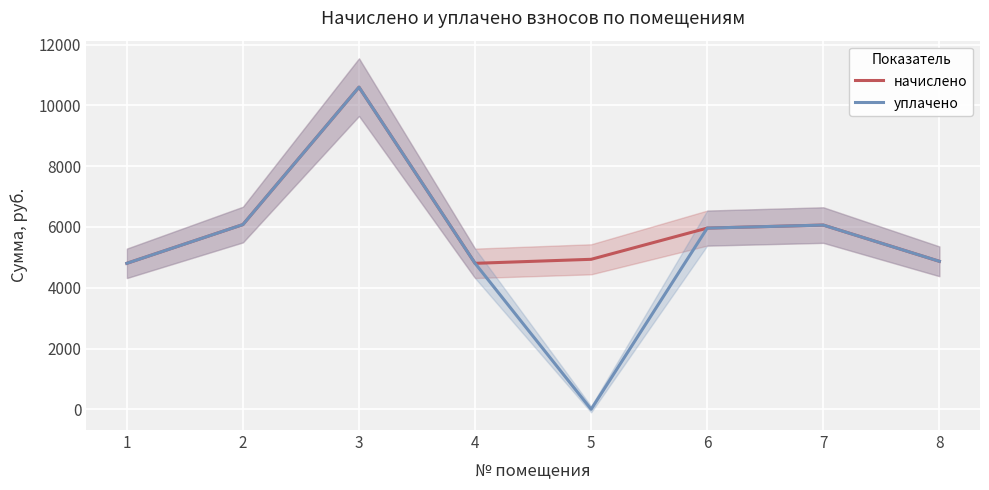

What is the sum of the уплачено values at 8 and 4?

9671.3